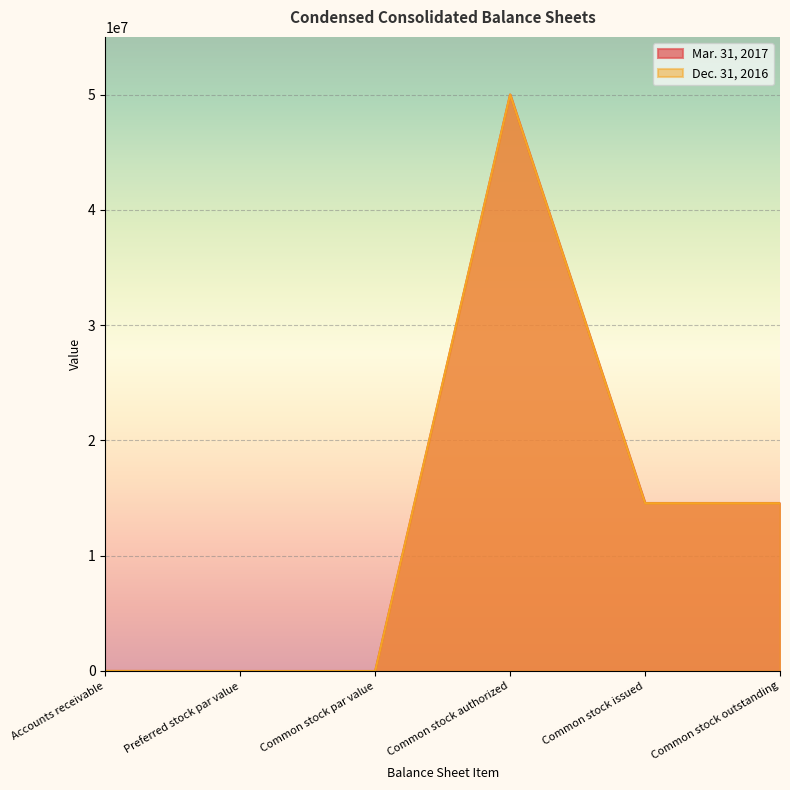

What is the spread (max minus min) of values at Common stock outstanding?

15812.0